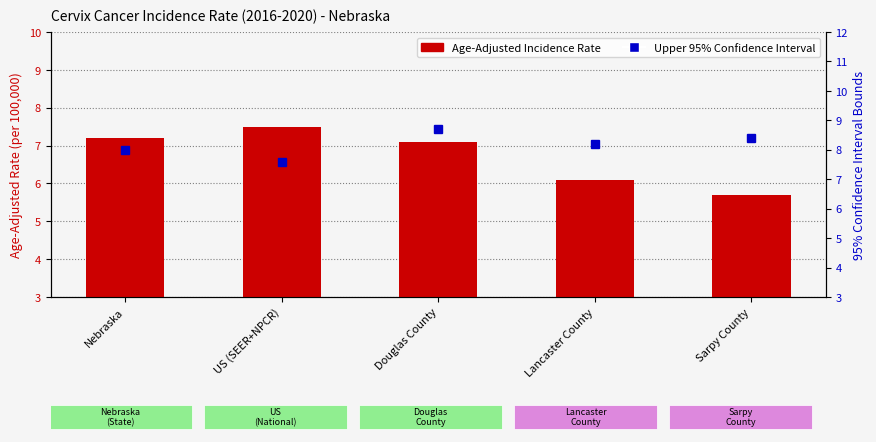

At which label does Upper 95% CI reach its peak?

Douglas County